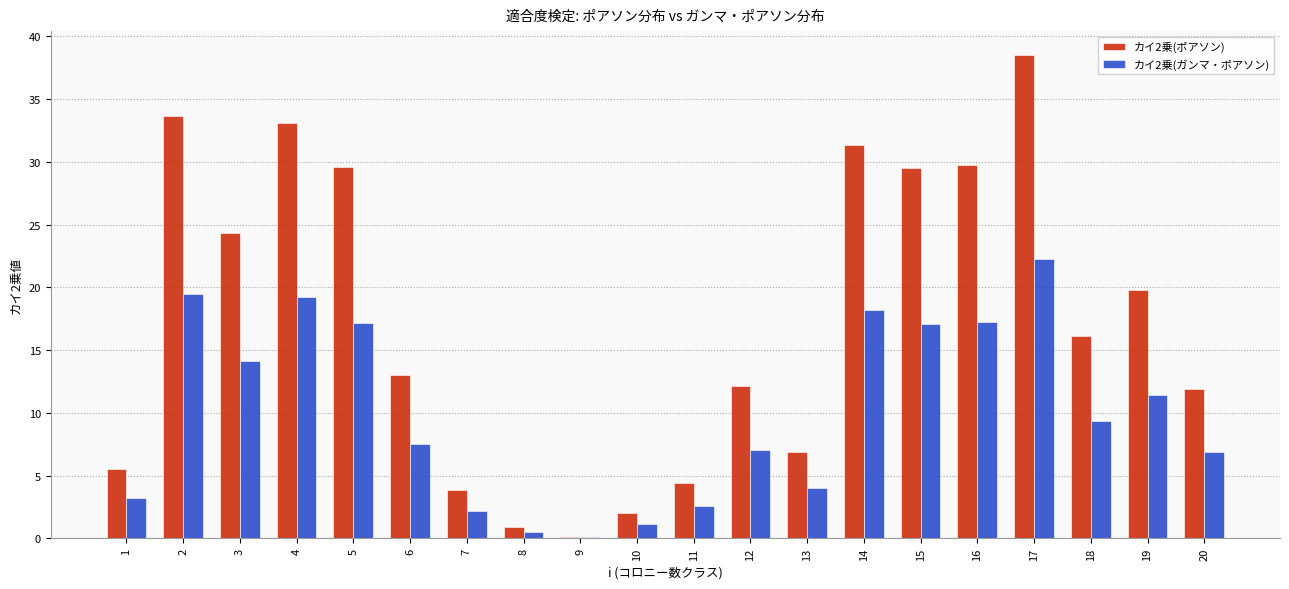

Are the bars grouped side by side (vs. stacked)?

Yes